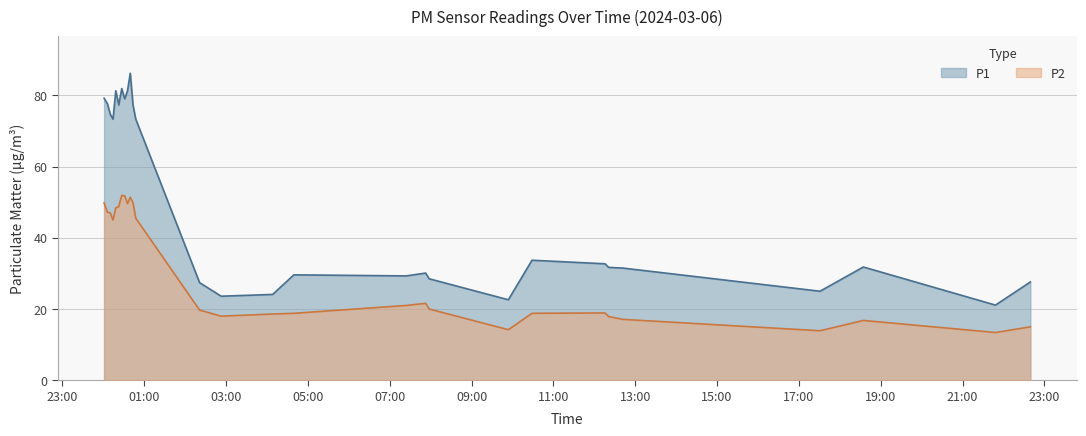

True or false: P2 has more than 2 points higher than both neighbors.

True